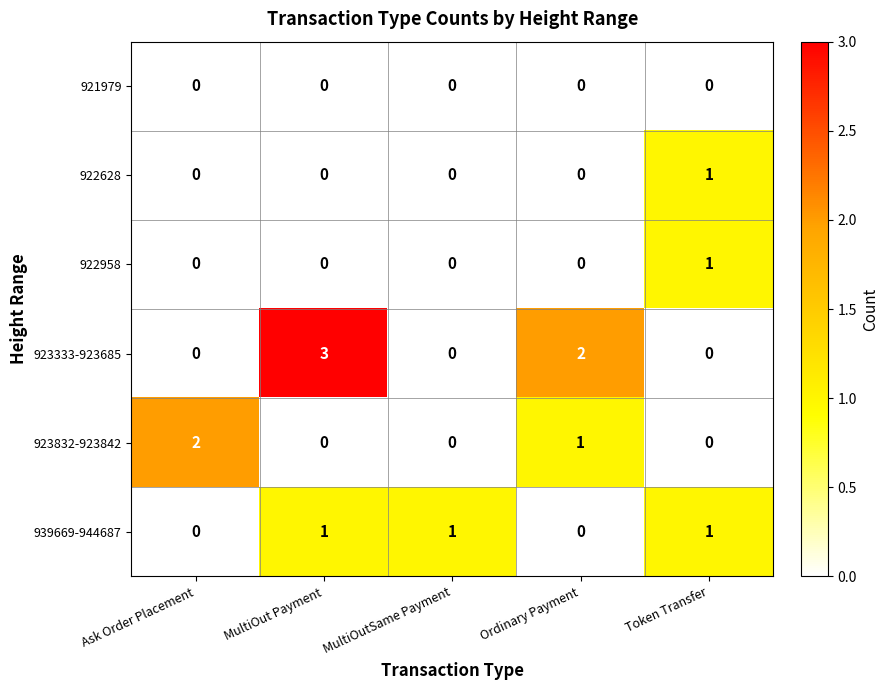

Count the number of data series in this chart.

6